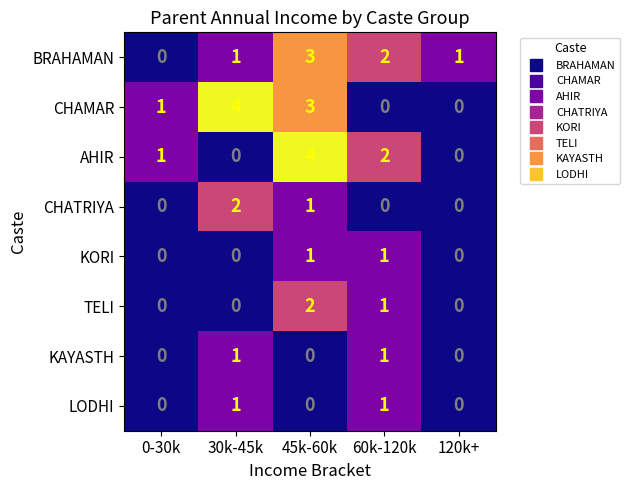

What is the maximum value shown in the chart?

4